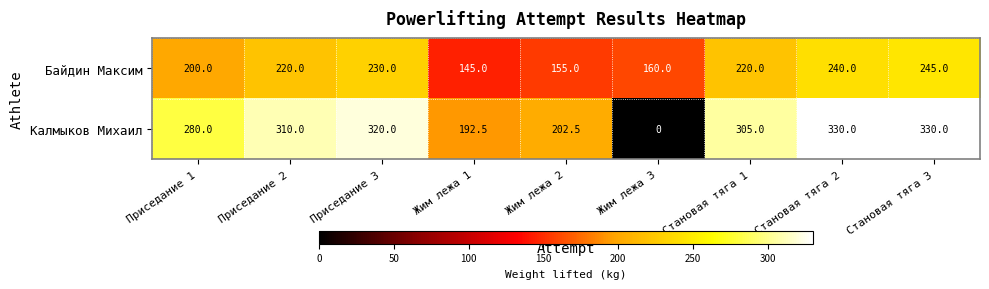

What is the total value across all series at Приседание 1?

480.0